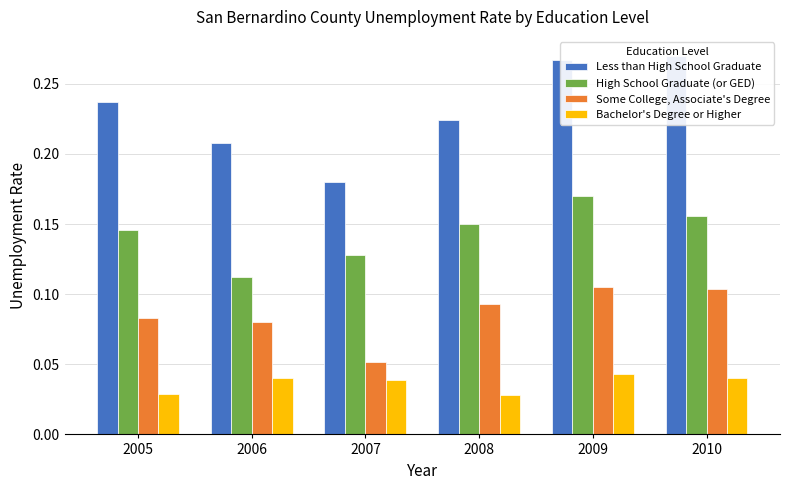

Count the Some College, Associate's Degree values in the range 0 to 1.

6